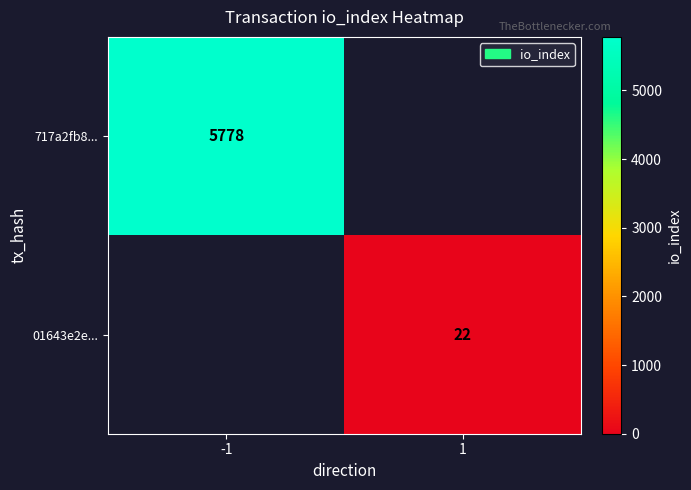

Is it true that 717a2fb8... equals 5778 at -1?

True